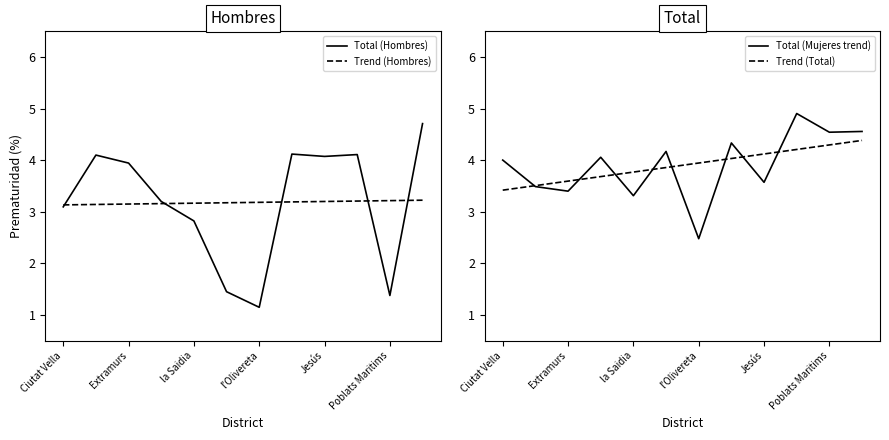

List the series in order of their peak value, lowest first.

Trend (Hombres), Trend (Total), Total (Hombres), Total (Mujeres trend)